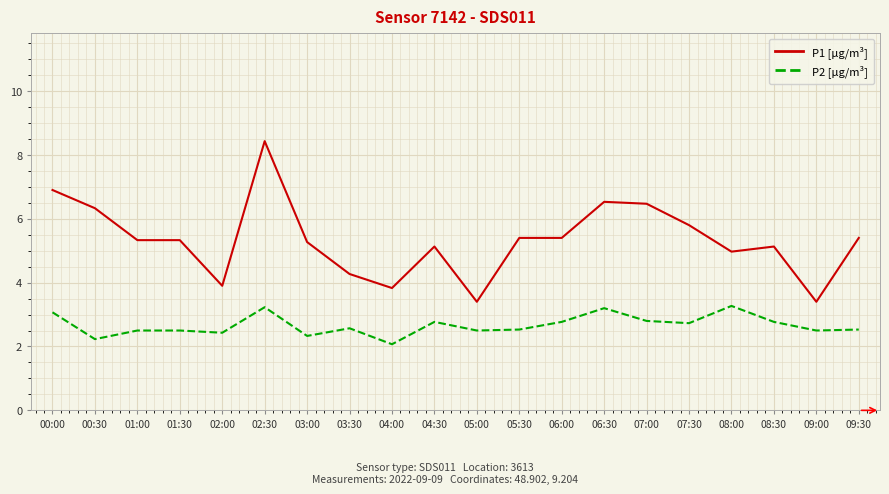

Read the P2 [µg/m³] value at 09:30.

2.5